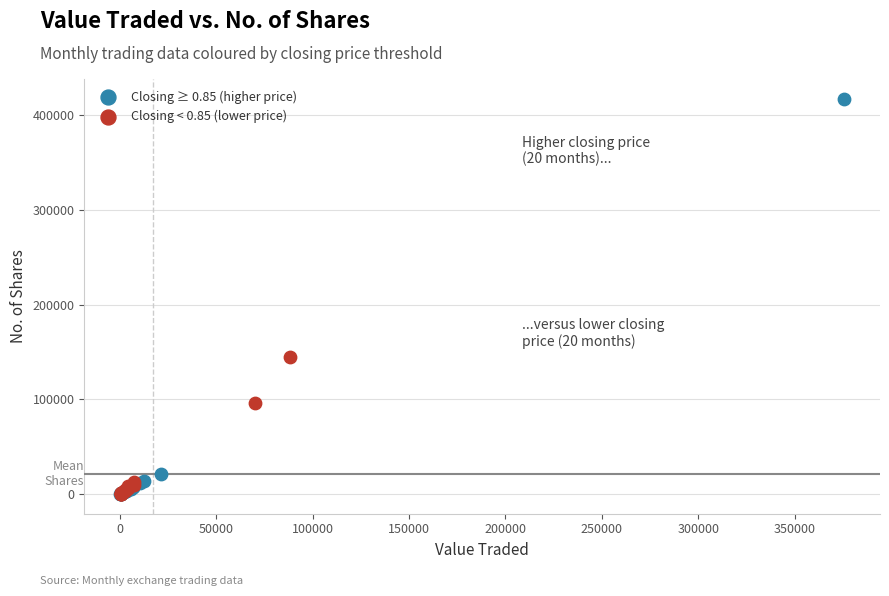

Which series reaches the maximum Y coordinate?

Closing ≥ 0.85 (higher price)